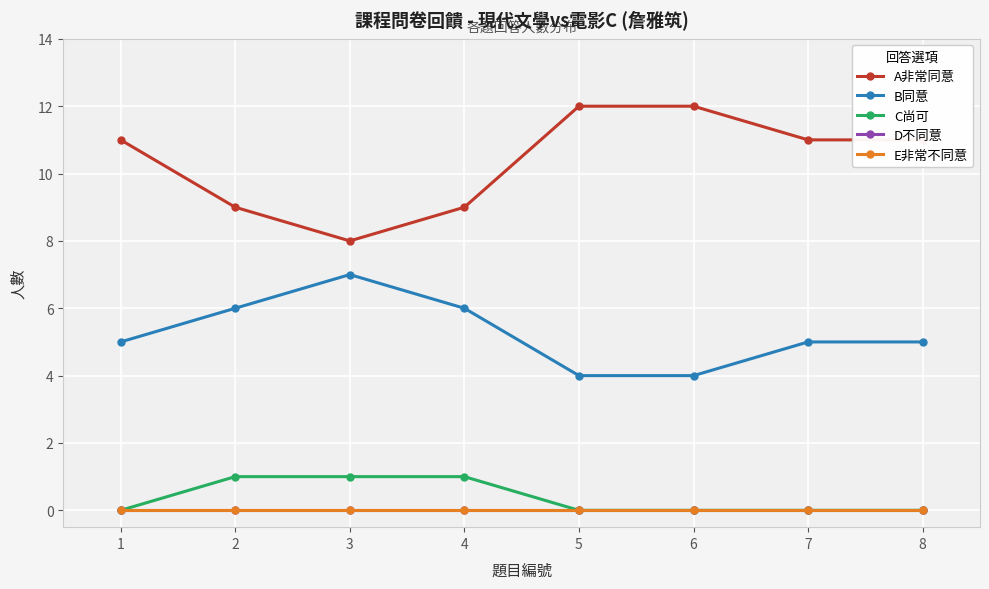

How many lines are shown in the chart?

5